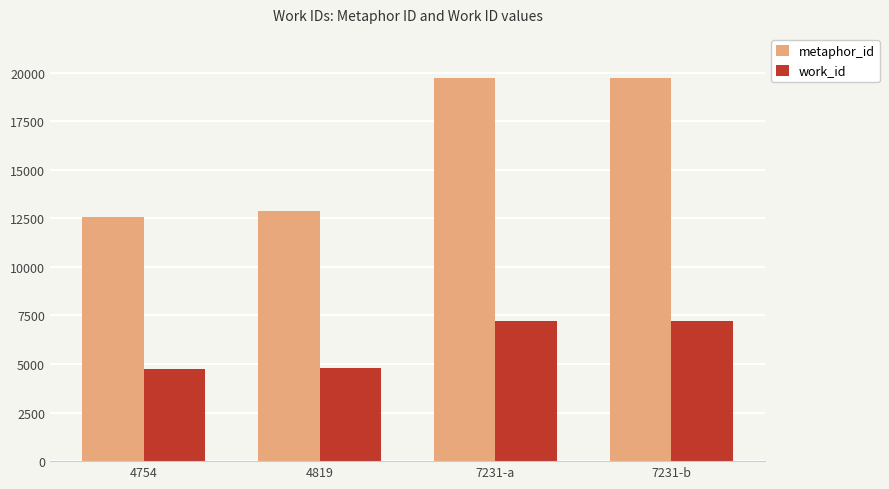

True or false: metaphor_id has a value of 19726 at 7231-b.

True